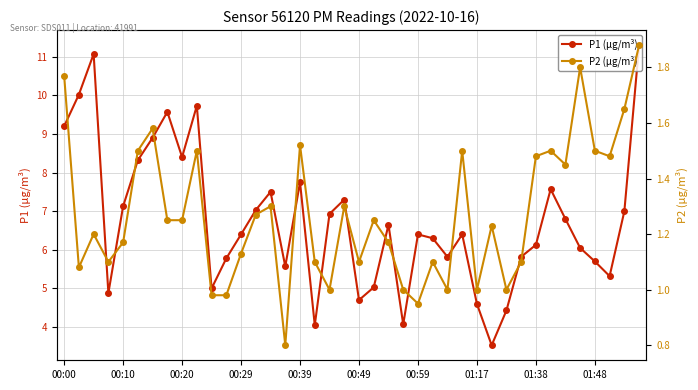

What is the lowest value of the P1 (µg/m³) series?

3.5